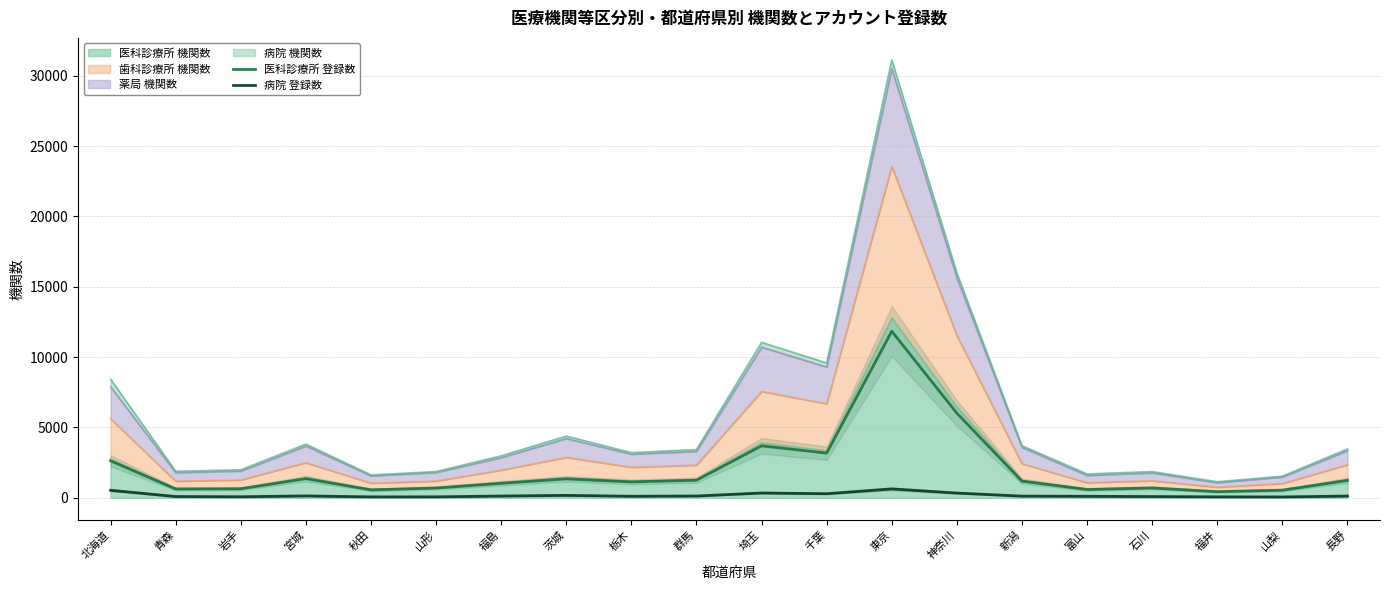

Reading left to right, transcribe all the data shown in this chart.

医科診療所 登録数: 2630	629	641	1362	564	695	1030	1345	1130	1251	3693	3175	11839	6013	1184	589	700	436	541	1235
病院 登録数: 534	90	73	134	64	67	125	172	108	127	340	289	631	336	119	106	88	67	60	123